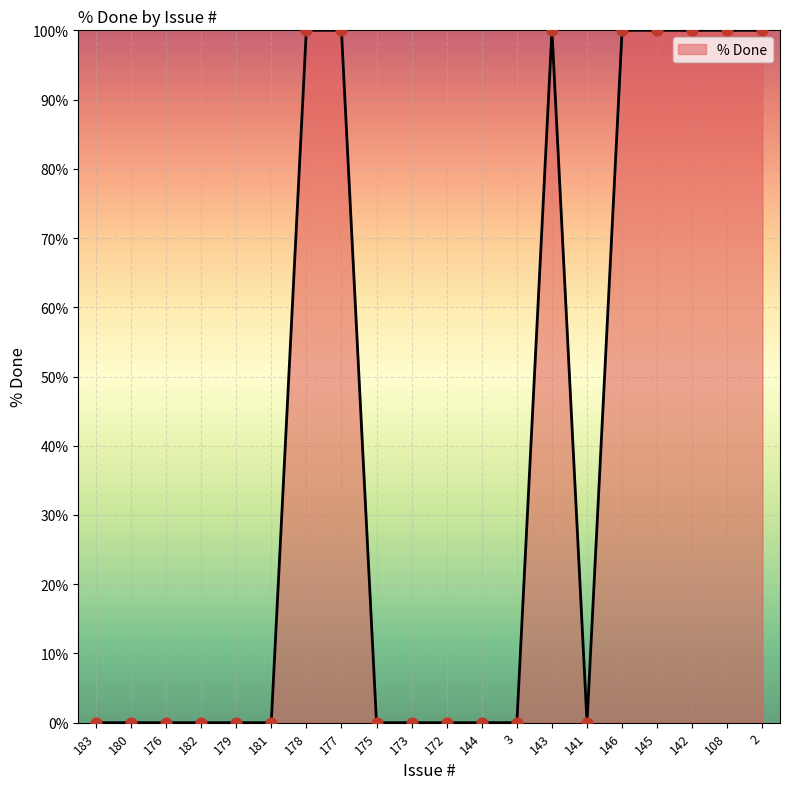

What is the change in value from 183 to 143?

+100